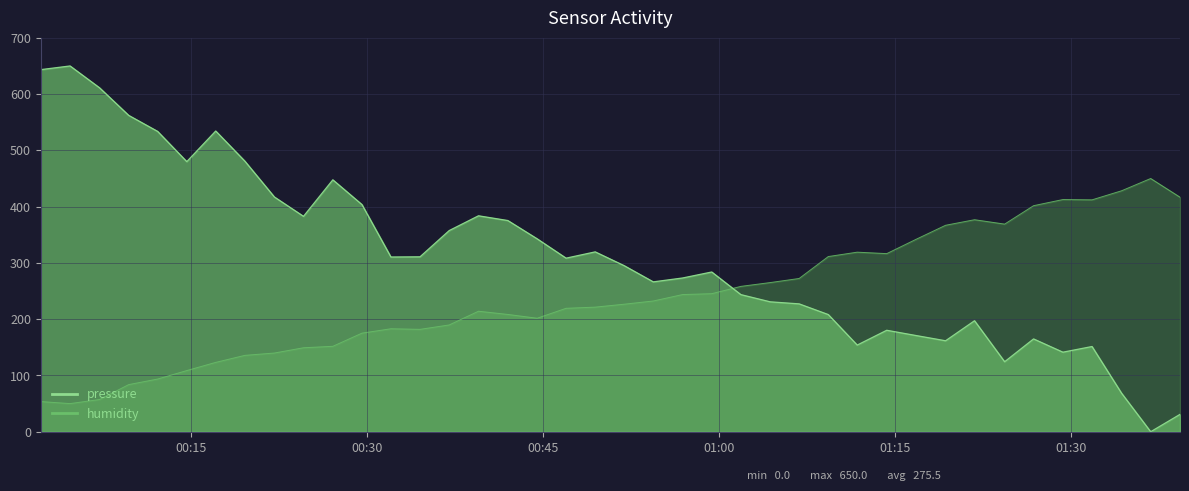

How many data points in pressure are above 308?

20